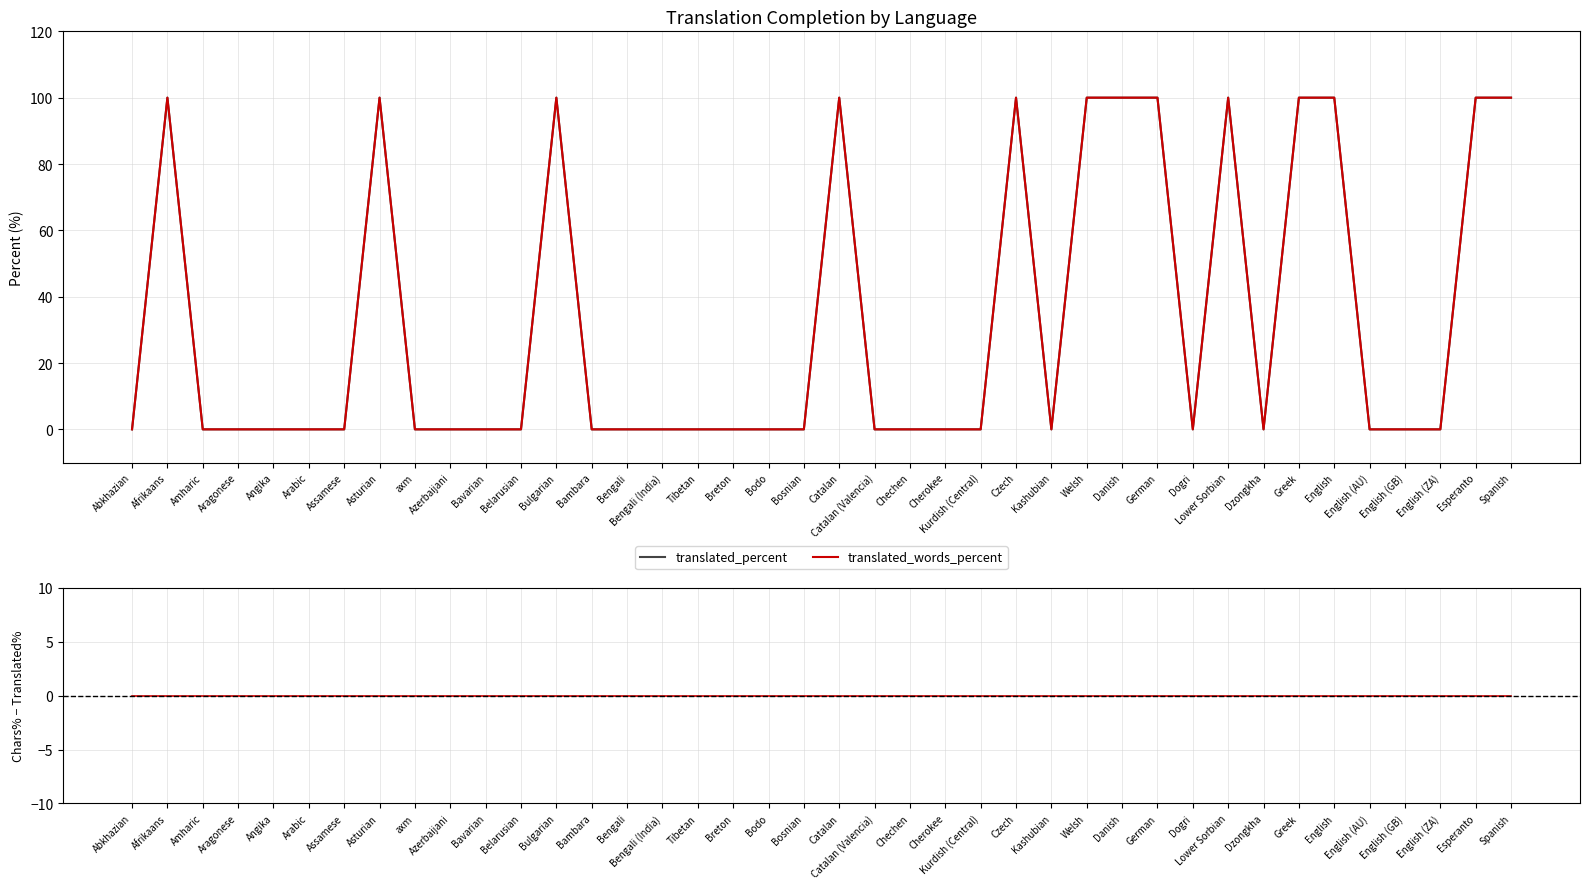

Reading right to left, transcribe all the data shown in this chart.

translated_percent: Spanish=100	Esperanto=100	English (ZA)=0	English (GB)=0	English (AU)=0	English=100	Greek=100	Dzongkha=0	Lower Sorbian=100	Dogri=0	German=100	Danish=100	Welsh=100	Kashubian=0	Czech=100	Kurdish (Central)=0	Cherokee=0	Chechen=0	Catalan (Valencia)=0	Catalan=100	Bosnian=0	Bodo=0	Breton=0	Tibetan=0	Bengali (India)=0	Bengali=0	Bambara=0	Bulgarian=100	Belarusian=0	Bavarian=0	Azerbaijani=0	axm=0	Asturian=100	Assamese=0	Arabic=0	Angika=0	Aragonese=0	Amharic=0	Afrikaans=100	Abkhazian=0
translated_words_percent: Spanish=100	Esperanto=100	English (ZA)=0	English (GB)=0	English (AU)=0	English=100	Greek=100	Dzongkha=0	Lower Sorbian=100	Dogri=0	German=100	Danish=100	Welsh=100	Kashubian=0	Czech=100	Kurdish (Central)=0	Cherokee=0	Chechen=0	Catalan (Valencia)=0	Catalan=100	Bosnian=0	Bodo=0	Breton=0	Tibetan=0	Bengali (India)=0	Bengali=0	Bambara=0	Bulgarian=100	Belarusian=0	Bavarian=0	Azerbaijani=0	axm=0	Asturian=100	Assamese=0	Arabic=0	Angika=0	Aragonese=0	Amharic=0	Afrikaans=100	Abkhazian=0
translated_chars_percent - translated_percent: Spanish=0	Esperanto=0	English (ZA)=0	English (GB)=0	English (AU)=0	English=0	Greek=0	Dzongkha=0	Lower Sorbian=0	Dogri=0	German=0	Danish=0	Welsh=0	Kashubian=0	Czech=0	Kurdish (Central)=0	Cherokee=0	Chechen=0	Catalan (Valencia)=0	Catalan=0	Bosnian=0	Bodo=0	Breton=0	Tibetan=0	Bengali (India)=0	Bengali=0	Bambara=0	Bulgarian=0	Belarusian=0	Bavarian=0	Azerbaijani=0	axm=0	Asturian=0	Assamese=0	Arabic=0	Angika=0	Aragonese=0	Amharic=0	Afrikaans=0	Abkhazian=0